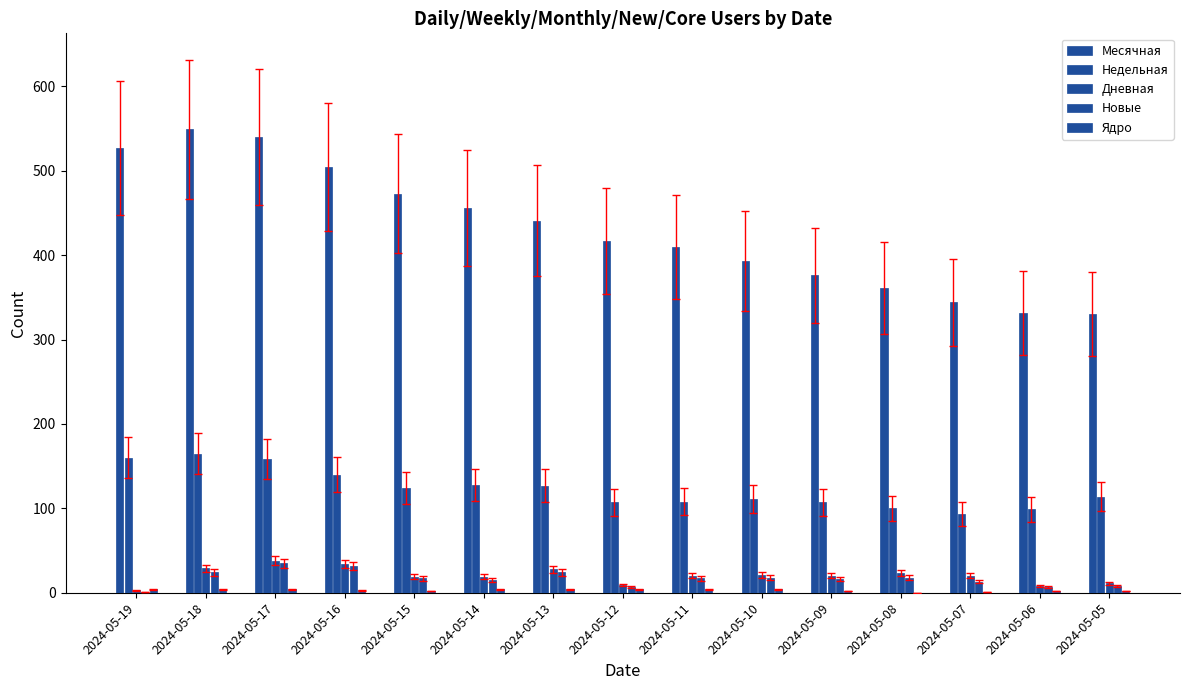

Reading left to right, what are all the values shown in this chart?

Месячная: 2024-05-19=527	2024-05-18=549	2024-05-17=540	2024-05-16=505	2024-05-15=473	2024-05-14=456	2024-05-13=441	2024-05-12=417	2024-05-11=410	2024-05-10=393	2024-05-09=376	2024-05-08=361	2024-05-07=344	2024-05-06=332	2024-05-05=330
Недельная: 2024-05-19=160	2024-05-18=165	2024-05-17=158	2024-05-16=140	2024-05-15=124	2024-05-14=128	2024-05-13=127	2024-05-12=107	2024-05-11=108	2024-05-10=111	2024-05-09=107	2024-05-08=100	2024-05-07=93	2024-05-06=99	2024-05-05=114
Дневная: 2024-05-19=3	2024-05-18=29	2024-05-17=38	2024-05-16=34	2024-05-15=19	2024-05-14=19	2024-05-13=28	2024-05-12=9	2024-05-11=20	2024-05-10=21	2024-05-09=20	2024-05-08=23	2024-05-07=20	2024-05-06=8	2024-05-05=11
Новые: 2024-05-19=1	2024-05-18=24	2024-05-17=35	2024-05-16=32	2024-05-15=17	2024-05-14=15	2024-05-13=24	2024-05-12=7	2024-05-11=17	2024-05-10=18	2024-05-09=16	2024-05-08=18	2024-05-07=13	2024-05-06=7	2024-05-05=8
Ядро: 2024-05-19=4	2024-05-18=4	2024-05-17=4	2024-05-16=3	2024-05-15=2	2024-05-14=4	2024-05-13=4	2024-05-12=4	2024-05-11=4	2024-05-10=4	2024-05-09=2	2024-05-08=0	2024-05-07=1	2024-05-06=2	2024-05-05=2